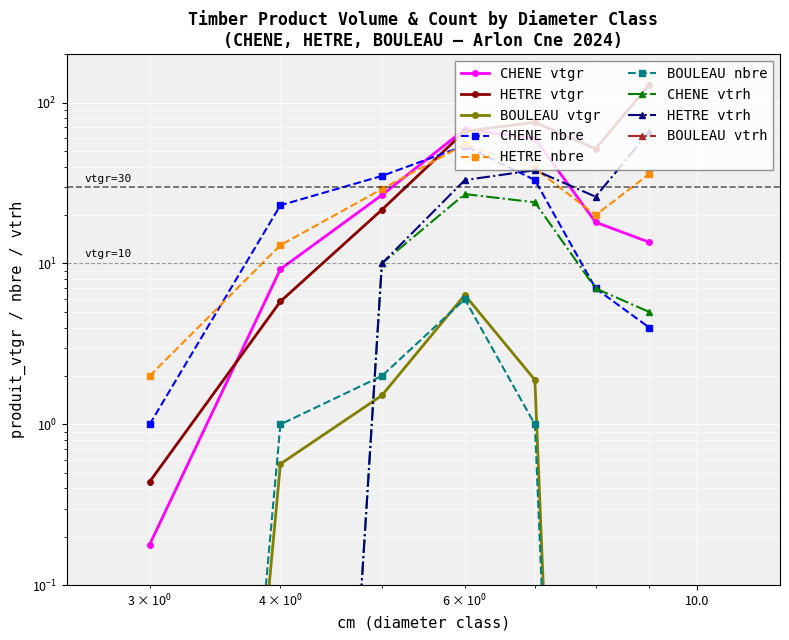

Where is HETRE nearest to the value 64?

6